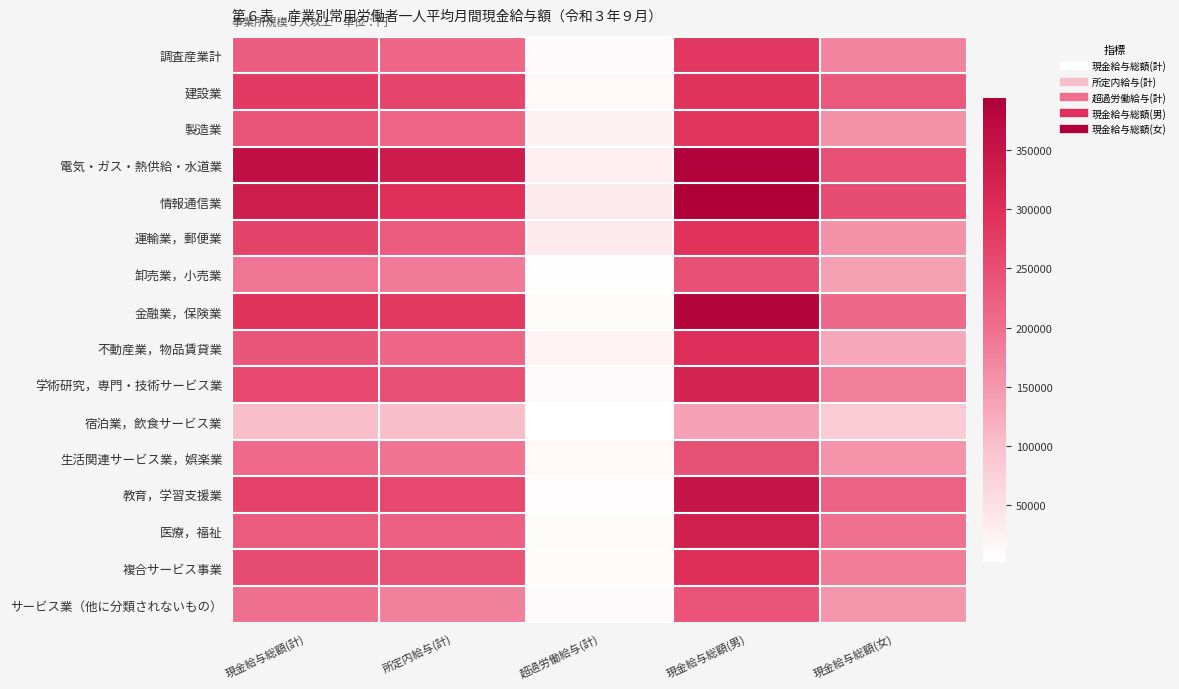

Which series changed the most between 現金給与総額(男) and 現金給与総額(女)?

金融業，保険業